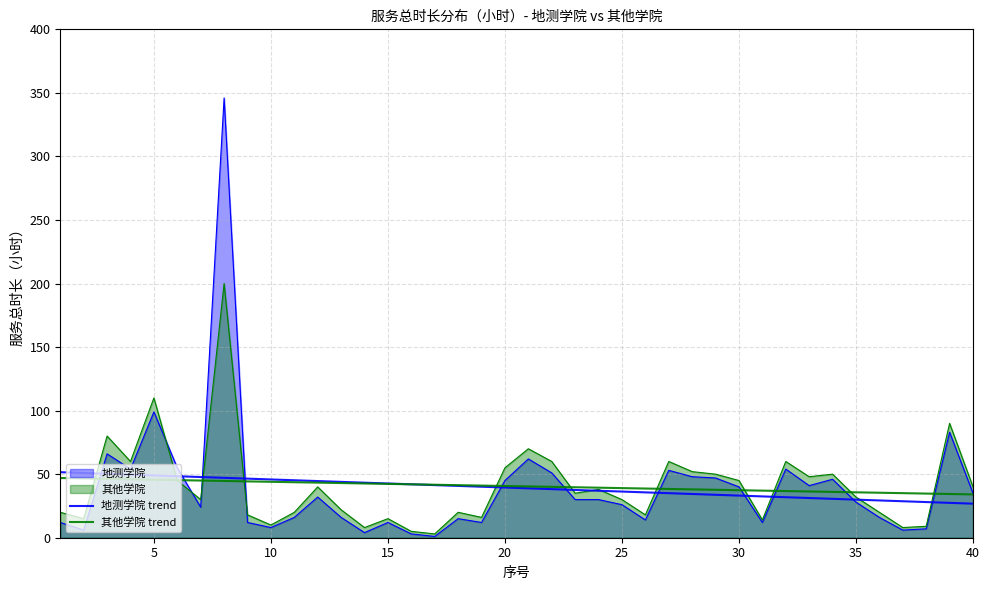

True or false: 其他学院 trend has a value of 63.1 at 16.

False